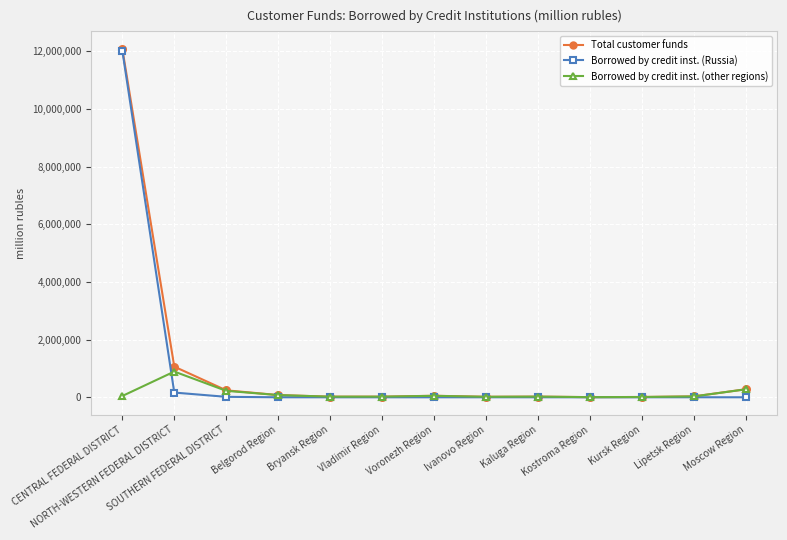

Is it true that Total customer funds equals 12091972 at CENTRAL FEDERAL DISTRICT?

True